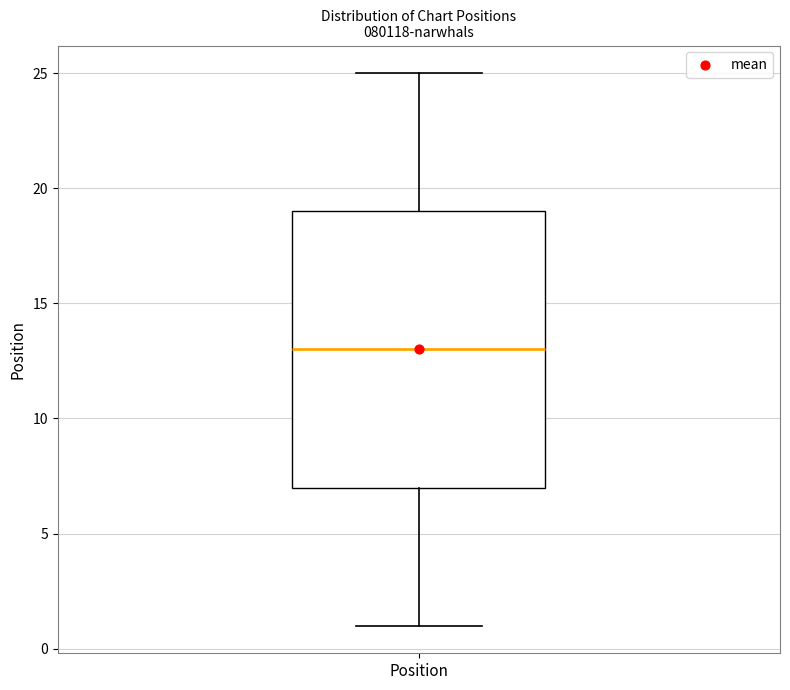

Where is the upper edge of the box for Position on the y-axis? The values are not printed on the chart, so give them approximately, as read against the axis.

19